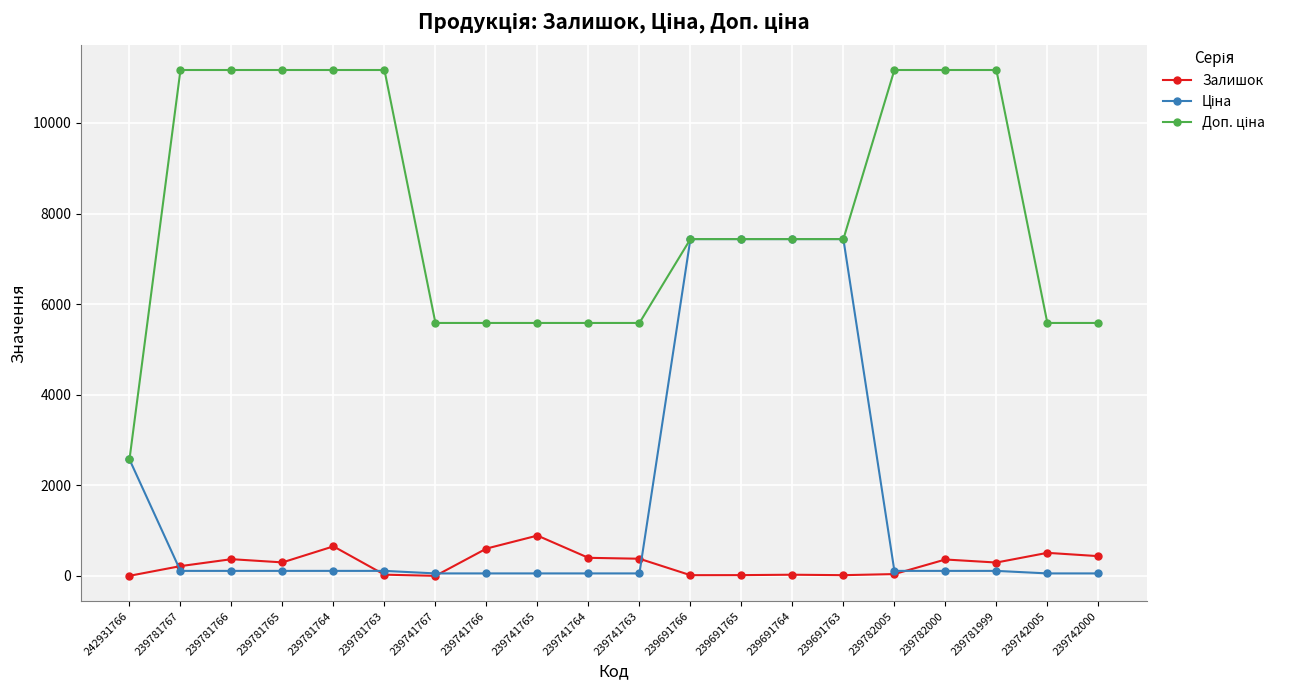

True or false: Залишок has more than 0 interior local peaks.

True